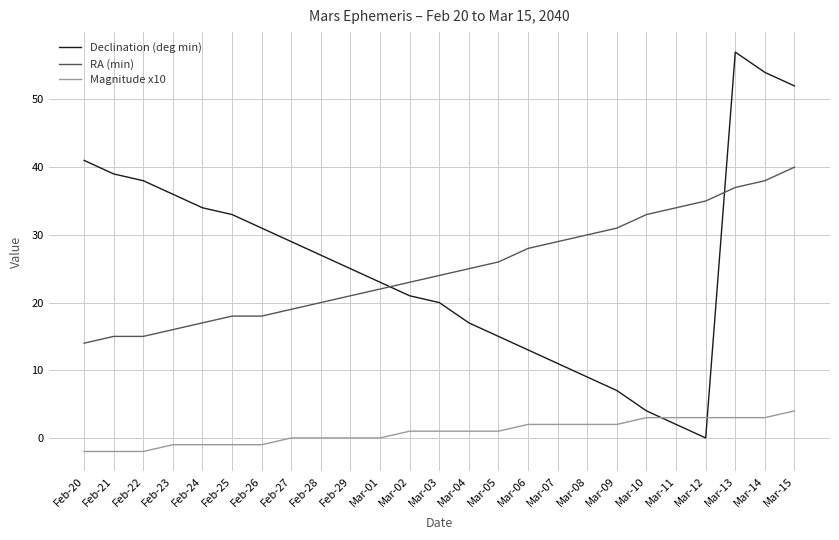

The RA (min) series shows 40 at Mar-15. True or false?

True